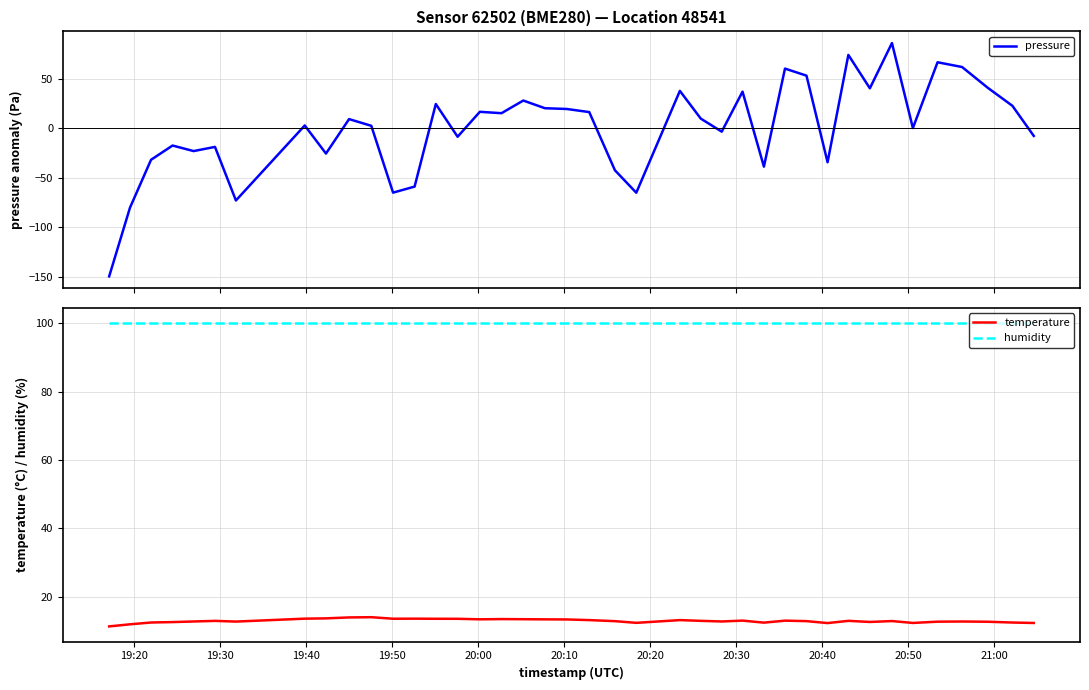

What is the lowest value of the pressure series?

-149.4